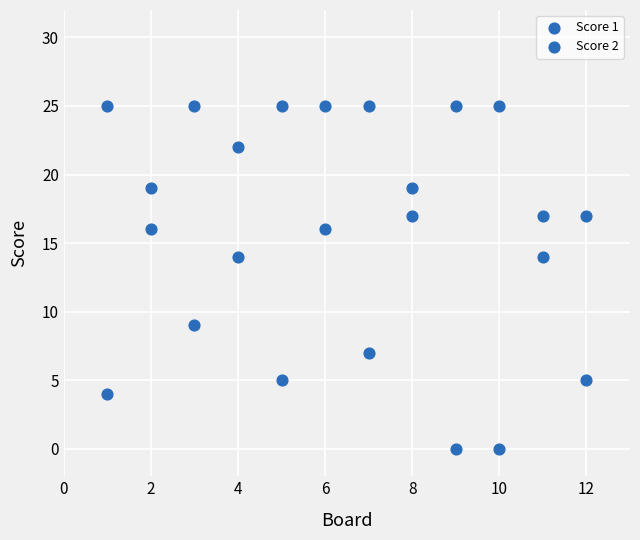

How many points are shown in the scatter plot?

24